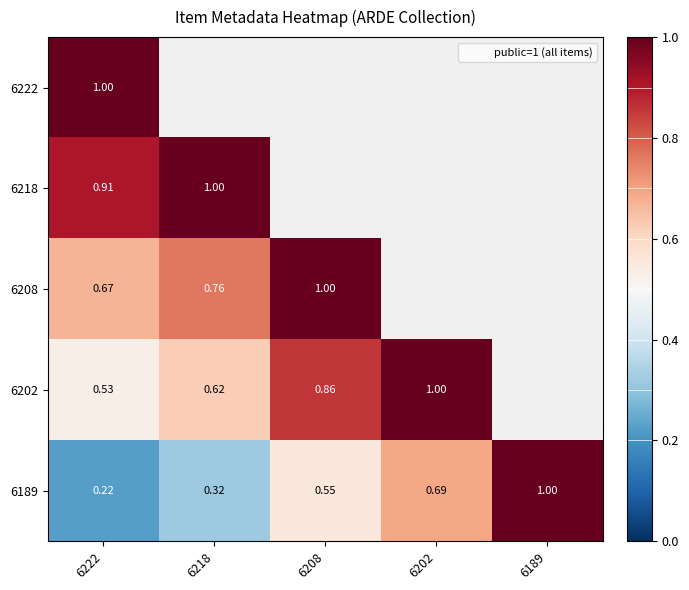

The value of 6222 at 6222 is 1.4. True or false?

False